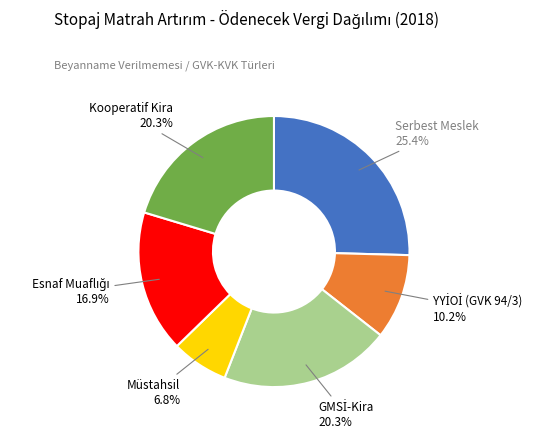

Does any single category account for the majority?

No